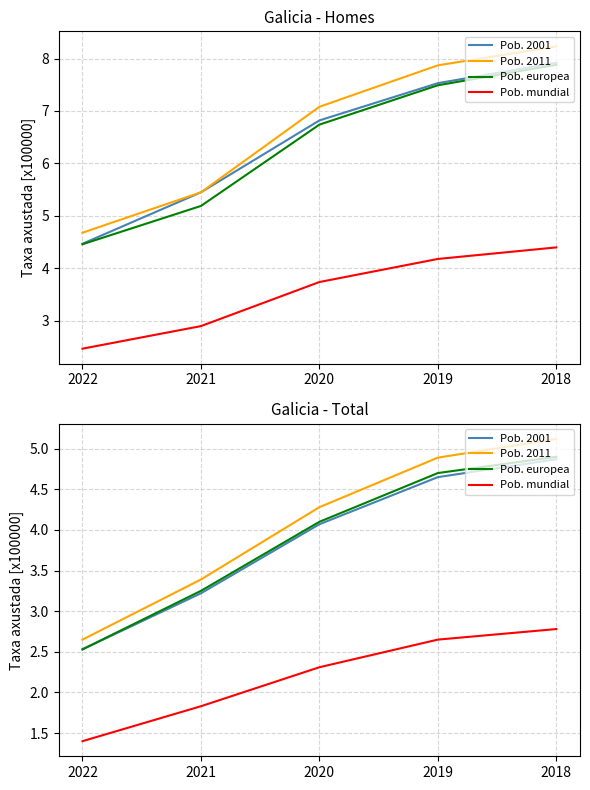

Reading left to right, what are all the values shown in this chart?

Pob. 2001: 2022=2.5	2021=3.2	2020=4.1	2019=4.7	2018=4.9
Pob. 2011: 2022=2.6	2021=3.4	2020=4.3	2019=4.9	2018=5.1
Pob. europea: 2022=2.5	2021=3.2	2020=4.1	2019=4.7	2018=4.9
Pob. mundial: 2022=1.4	2021=1.8	2020=2.3	2019=2.6	2018=2.8